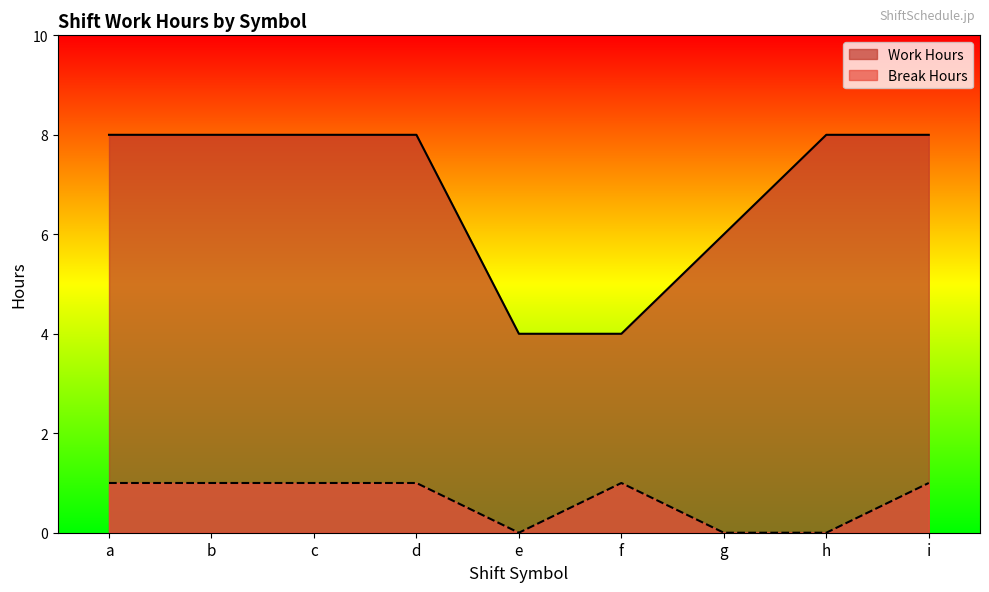

What is the sum of all Break Hours values?

6